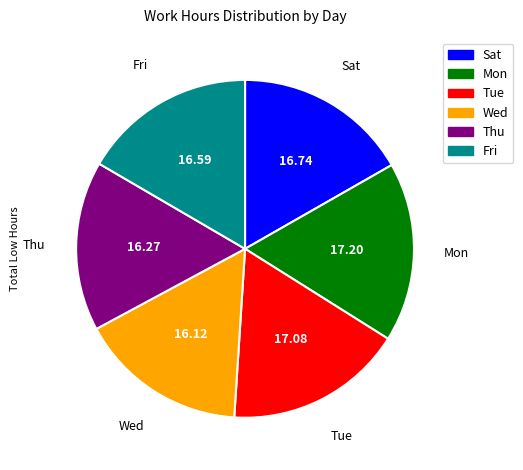

Which has a higher value, Mon or Sat?

Mon